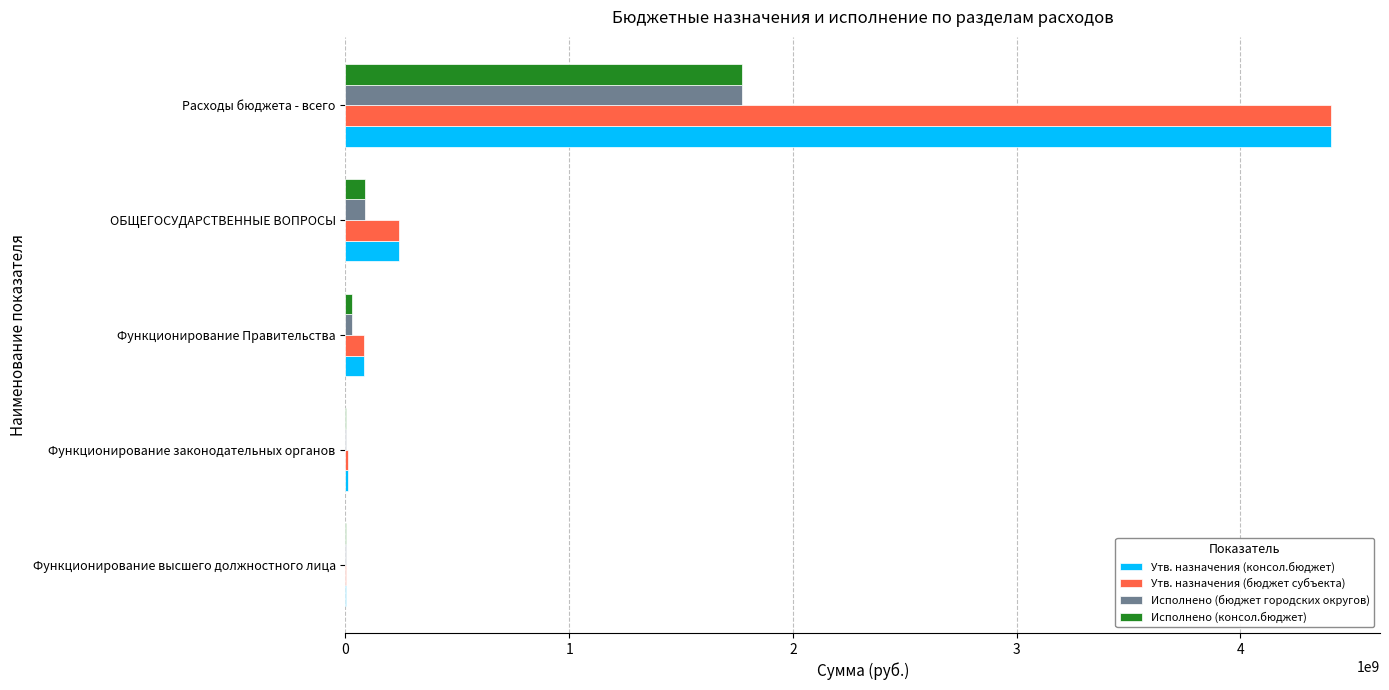

What is the sum of all Утв. назначения (бюджет субъекта) values?

4740518678.3